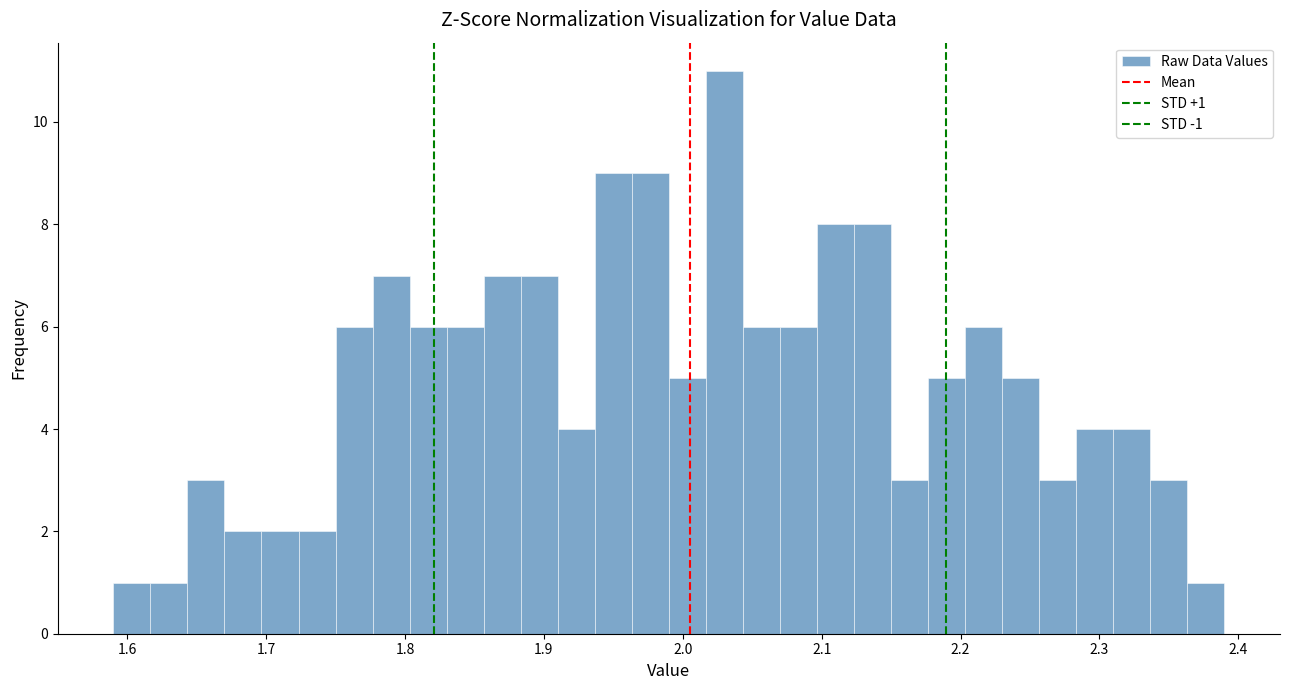

Read against the x-axis, roughly where is the centre of the tallest bar?

2.03